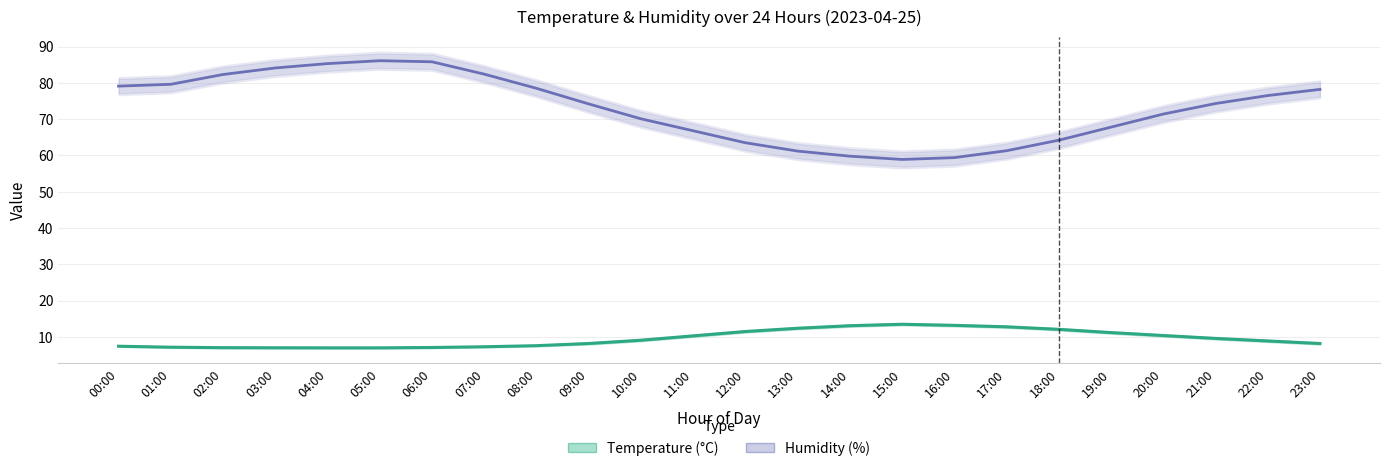

True or false: Humidity (%) and Temperature (°C) intersect in this chart.

False